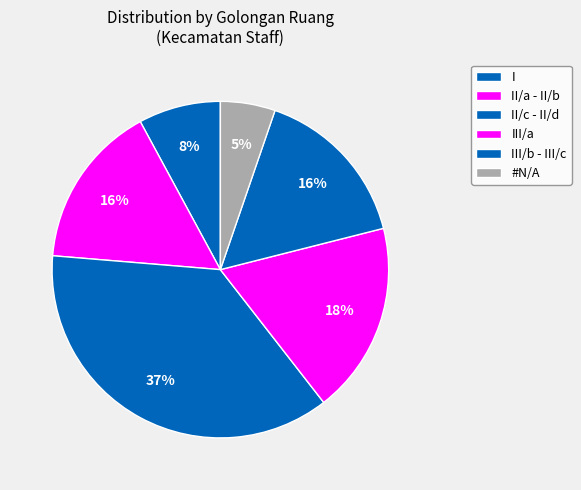

True or false: I accounts for 13% of the total.

False